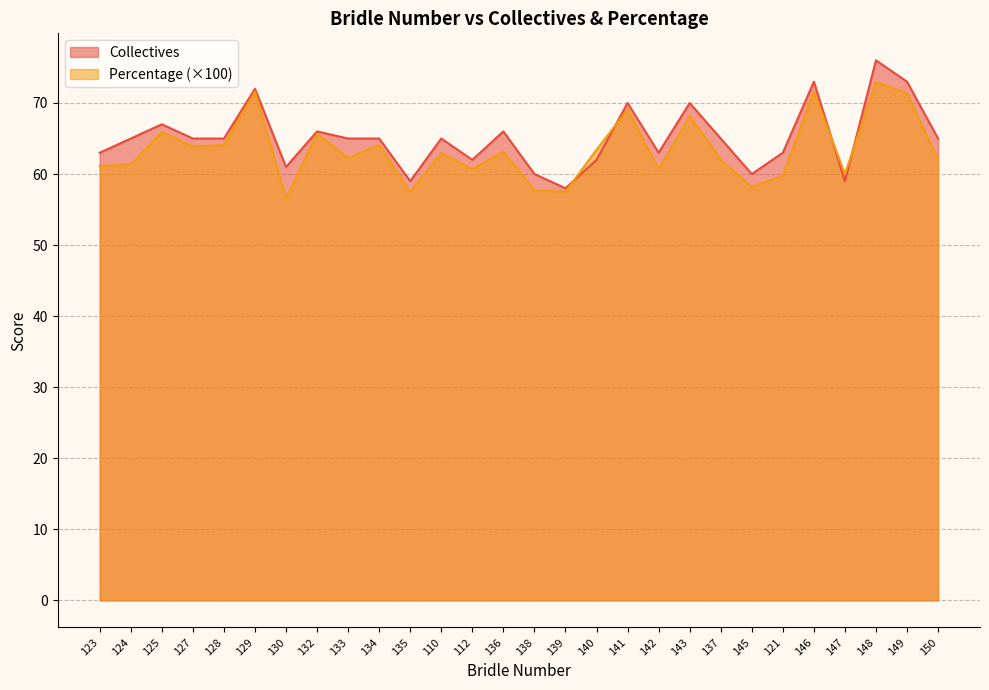

Reading left to right, what are all the values shown in this chart?

Collectives: 63.0	65.0	67.0	65.0	65.0	72.0	61.0	66.0	65.0	65.0	59.0	65.0	62.0	66.0	60.0	58.0	62.0	70.0	63.0	70.0	65.0	60.0	63.0	73.0	59.0	76.0	73.0	65.0
Percentage: 61.1	61.4	65.9	63.9	64.1	71.6	56.6	65.7	62.3	64.1	57.5	62.9	60.7	63.2	57.7	57.5	63.4	69.1	60.7	68.2	62.1	58.2	59.8	71.6	60.0	73.0	71.4	62.1